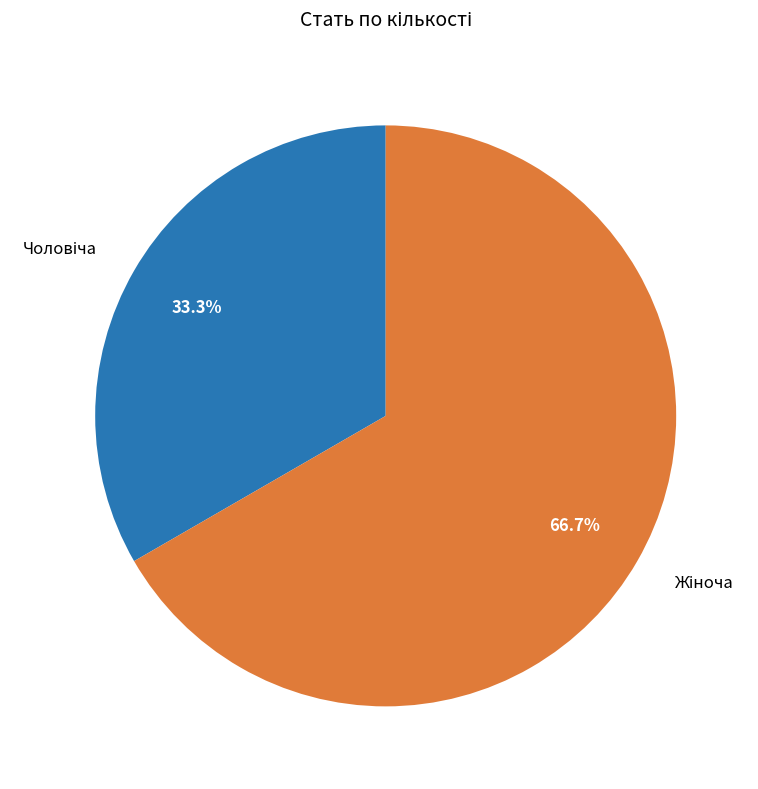

Is there a majority slice in this chart?

Yes